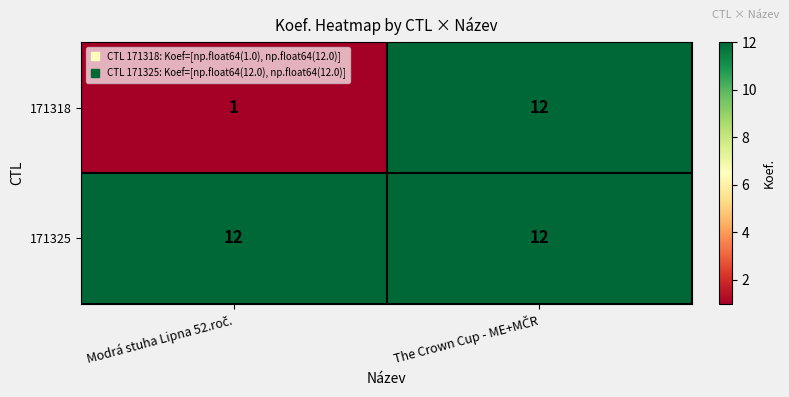

What is the maximum value shown in the chart?

12